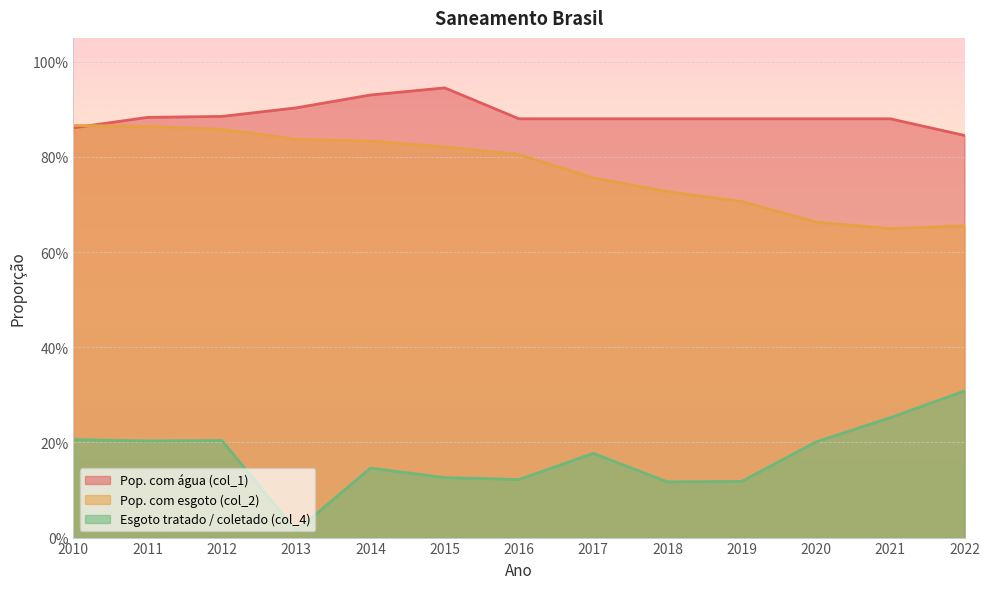

Is it true that Esgoto tratado / coletado (col_4) equals 0.0 at 2013?

False